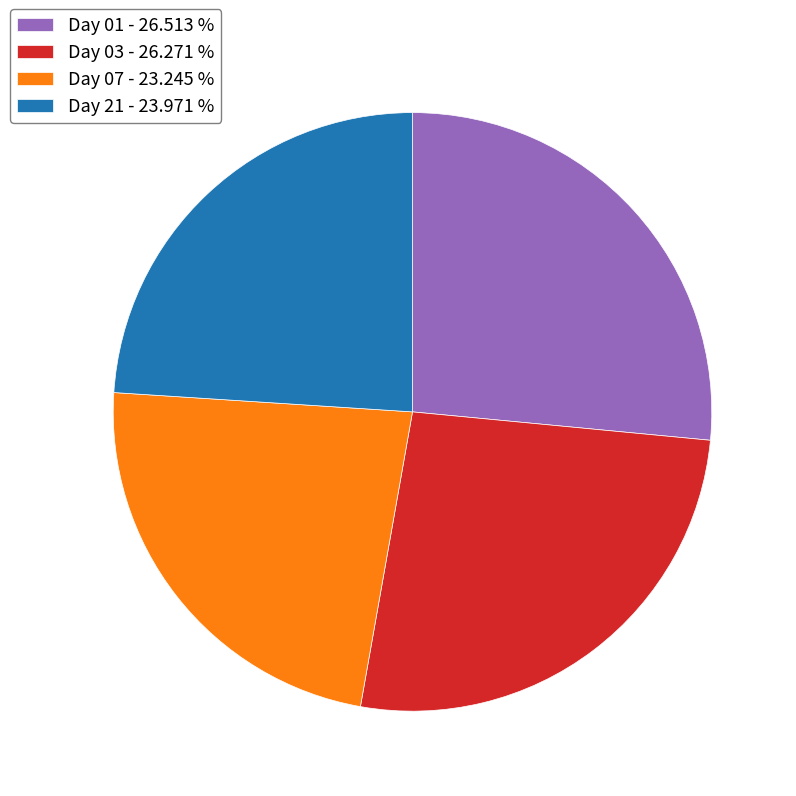

Does Day 21 - 23.971 % represent more than half of the total?

No